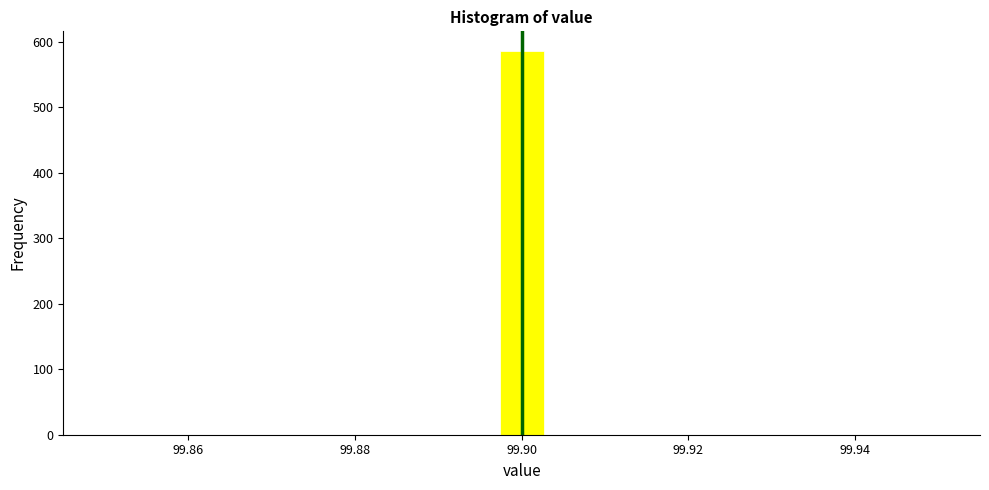

Read against the x-axis, roughly where is the centre of the tallest bar?

99.900